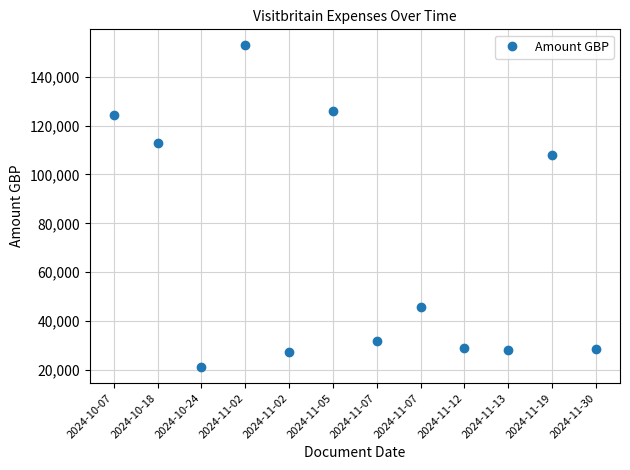

Is this an area chart (filled region under the line)?

No